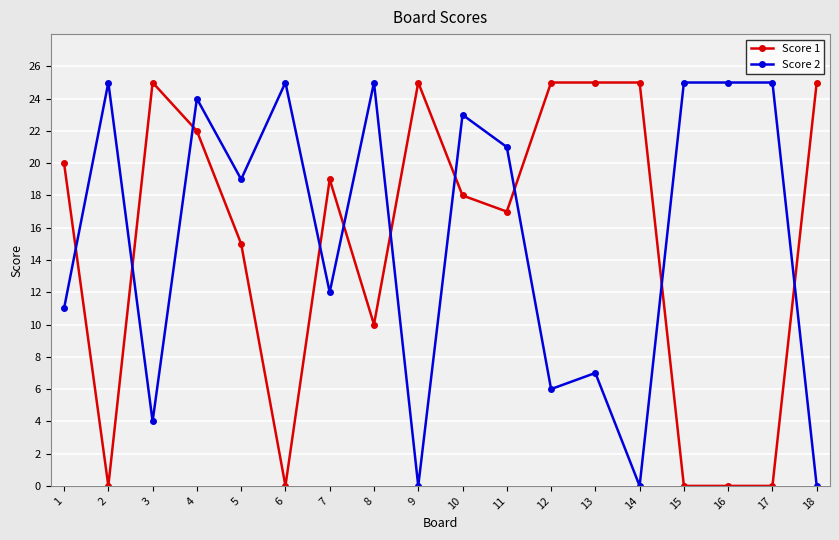

What is the average value of the Score 1 series?

15